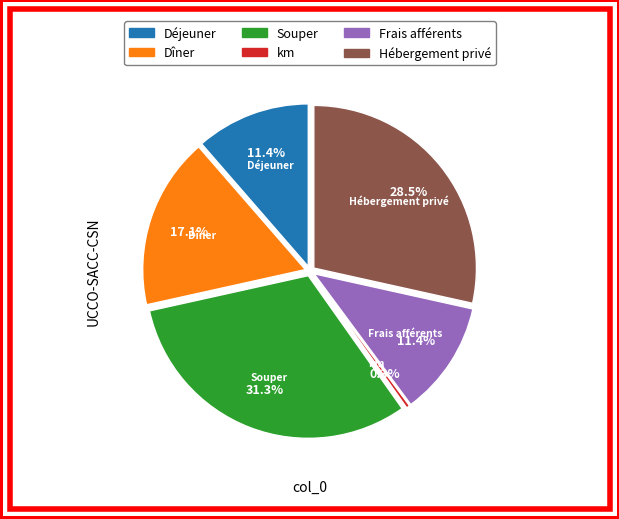

Do Dîner and Hébergement privé together represent more than half of the pie?

No